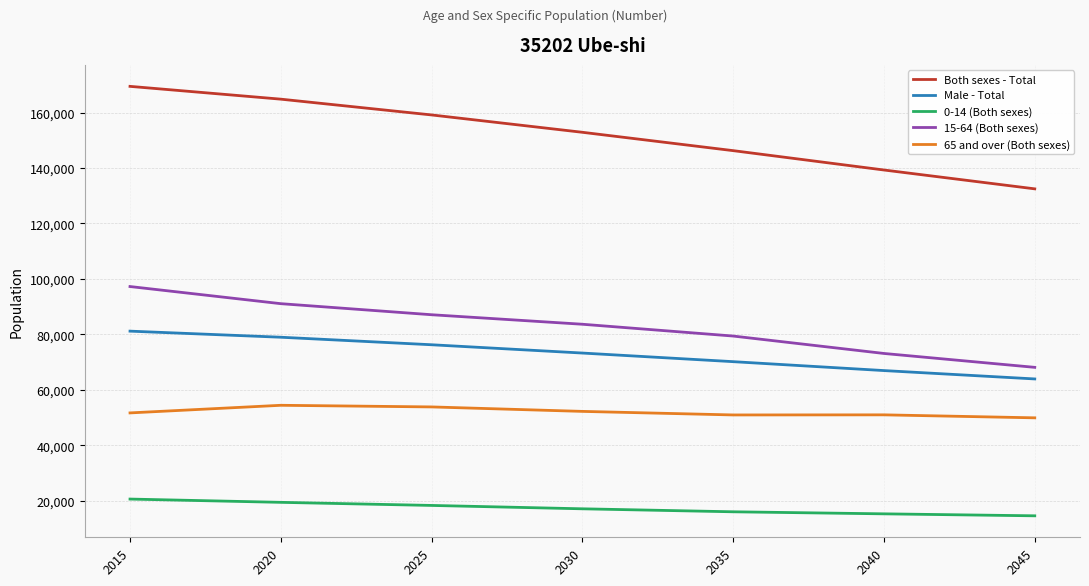

Which series has the largest total across all categories?

Both sexes - Total